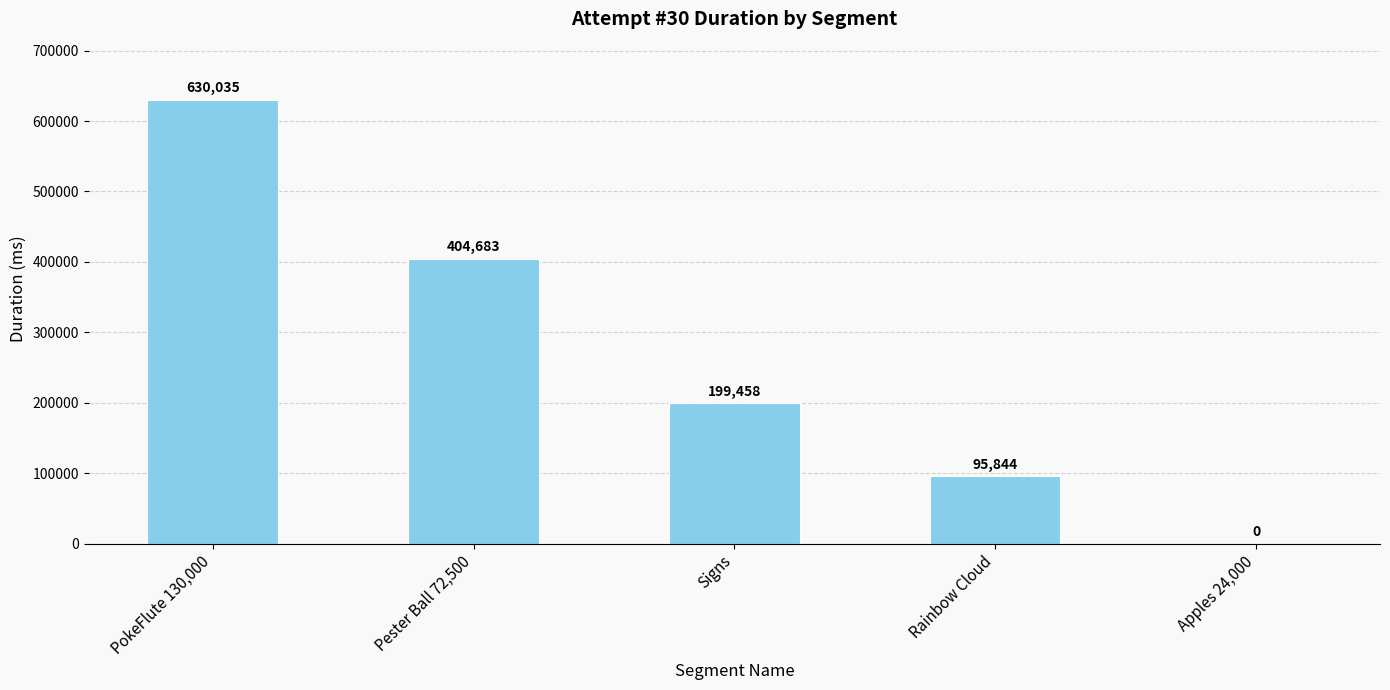

How many values are above zero?

4